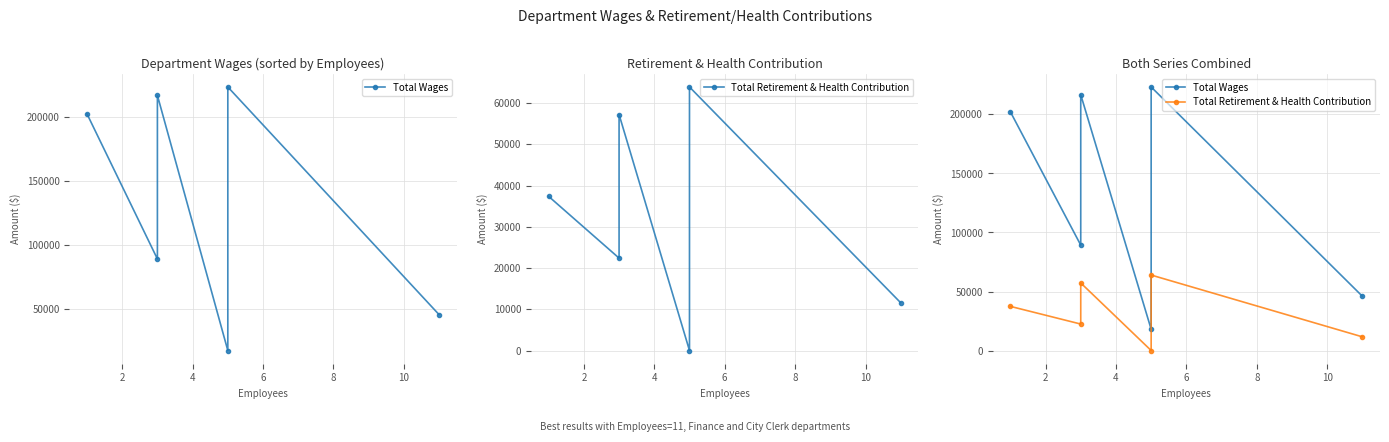

How many lines are shown in the chart?

2